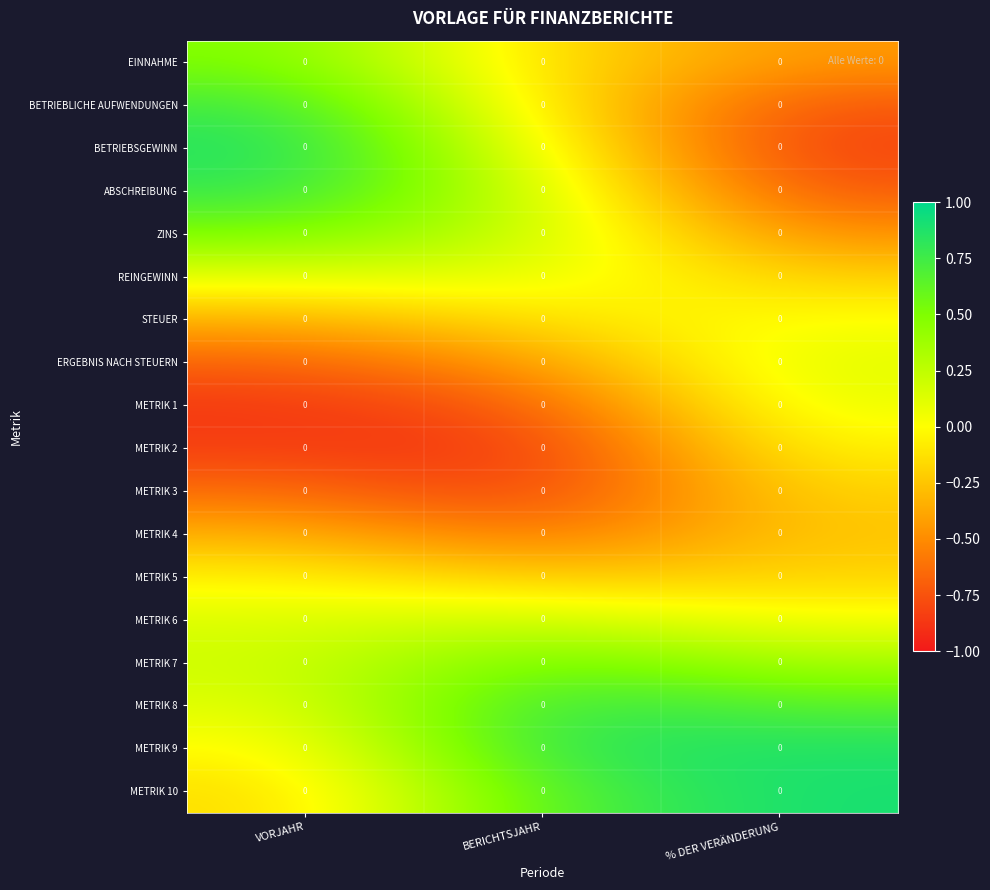

Reading right to left, transcribe all the data shown in this chart.

EINNAHME: % DER VERÄNDERUNG=0.0	BERICHTSJAHR=0.0	VORJAHR=0.0
BETRIEBLICHE AUFWENDUNGEN: % DER VERÄNDERUNG=0.0	BERICHTSJAHR=0.0	VORJAHR=0.0
BETRIEBSGEWINN: % DER VERÄNDERUNG=0.0	BERICHTSJAHR=0.0	VORJAHR=0.0
ABSCHREIBUNG: % DER VERÄNDERUNG=0.0	BERICHTSJAHR=0.0	VORJAHR=0.0
ZINS: % DER VERÄNDERUNG=0.0	BERICHTSJAHR=0.0	VORJAHR=0.0
REINGEWINN: % DER VERÄNDERUNG=0.0	BERICHTSJAHR=0.0	VORJAHR=0.0
STEUER: % DER VERÄNDERUNG=0.0	BERICHTSJAHR=0.0	VORJAHR=0.0
ERGEBNIS NACH STEUERN: % DER VERÄNDERUNG=0.0	BERICHTSJAHR=0.0	VORJAHR=0.0
METRIK 1: % DER VERÄNDERUNG=0.0	BERICHTSJAHR=0.0	VORJAHR=0.0
METRIK 2: % DER VERÄNDERUNG=0.0	BERICHTSJAHR=0.0	VORJAHR=0.0
METRIK 3: % DER VERÄNDERUNG=0.0	BERICHTSJAHR=0.0	VORJAHR=0.0
METRIK 4: % DER VERÄNDERUNG=0.0	BERICHTSJAHR=0.0	VORJAHR=0.0
METRIK 5: % DER VERÄNDERUNG=0.0	BERICHTSJAHR=0.0	VORJAHR=0.0
METRIK 6: % DER VERÄNDERUNG=0.0	BERICHTSJAHR=0.0	VORJAHR=0.0
METRIK 7: % DER VERÄNDERUNG=0.0	BERICHTSJAHR=0.0	VORJAHR=0.0
METRIK 8: % DER VERÄNDERUNG=0.0	BERICHTSJAHR=0.0	VORJAHR=0.0
METRIK 9: % DER VERÄNDERUNG=0.0	BERICHTSJAHR=0.0	VORJAHR=0.0
METRIK 10: % DER VERÄNDERUNG=0.0	BERICHTSJAHR=0.0	VORJAHR=0.0